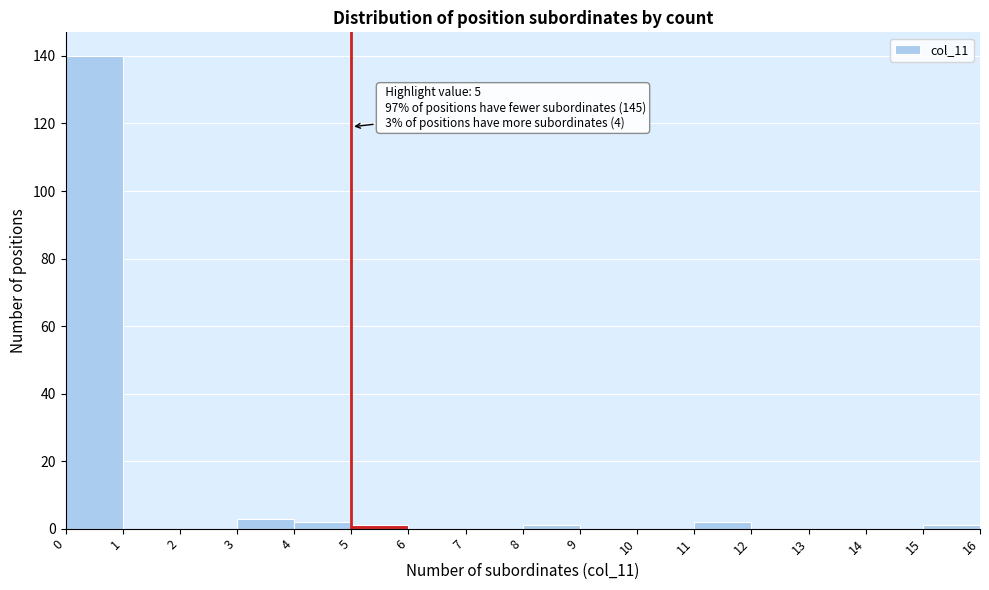

Over which range of the x-axis is the bar tallest?

0 to 1